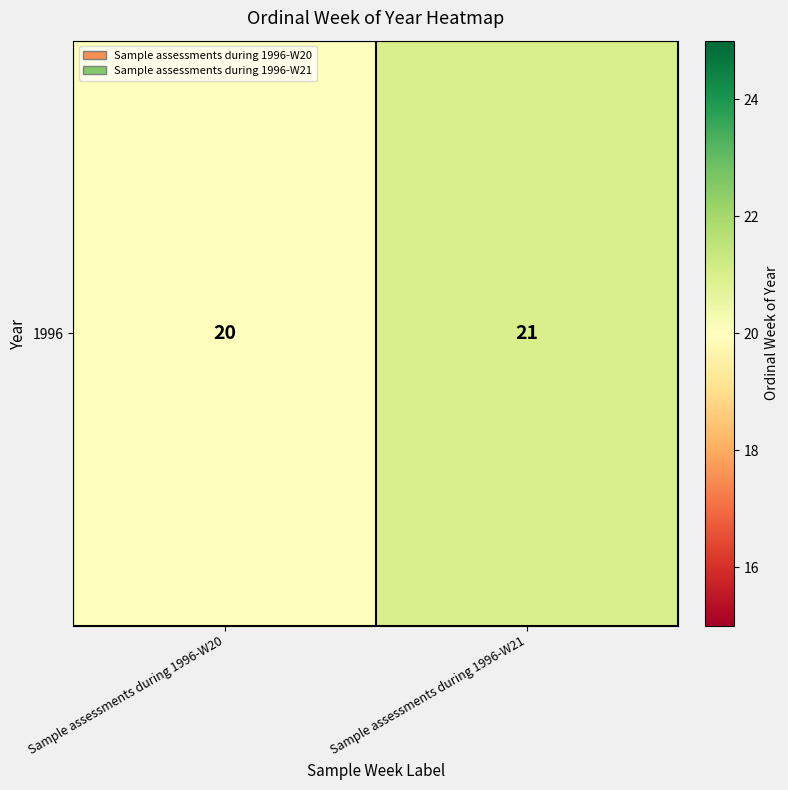

What is the change in value from Sample assessments during 1996-W20 to Sample assessments during 1996-W21?

+1